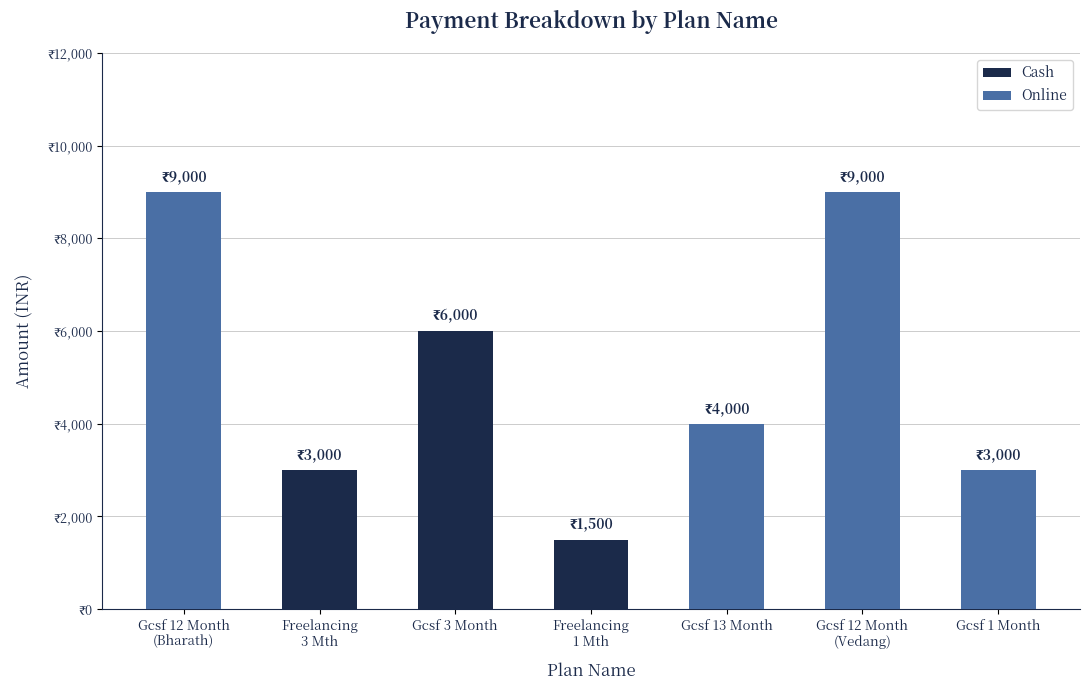

Which has a higher value, Gcsf 3 Month or Gcsf 1 Month?

Gcsf 3 Month